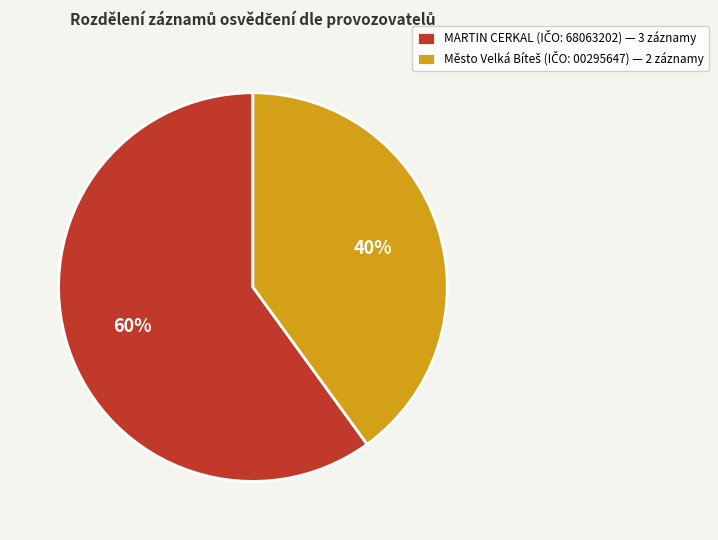

Is there any slice that represents more than half of the pie?

Yes